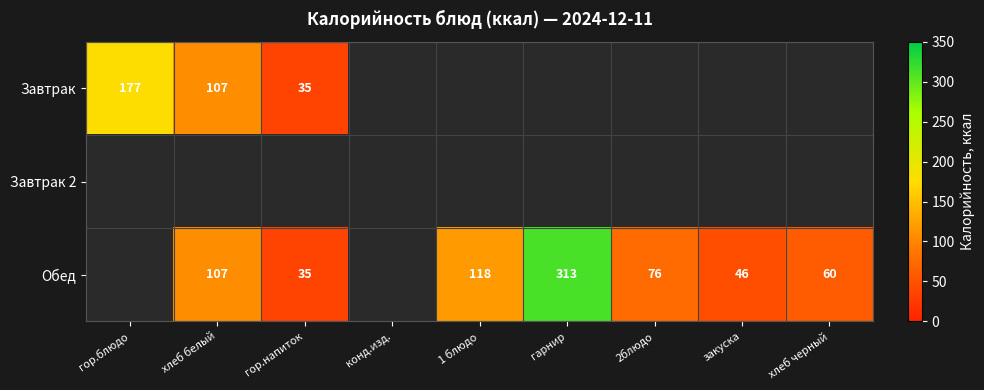

The Обед series shows 26 at хлеб белый. True or false?

False